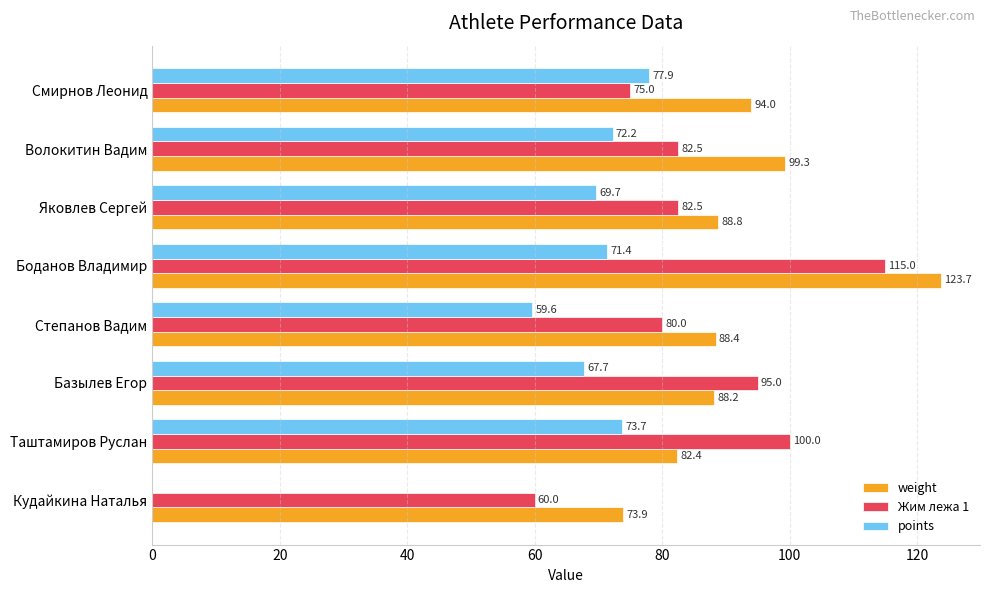

At which label is points closest to 38?

Степанов Вадим